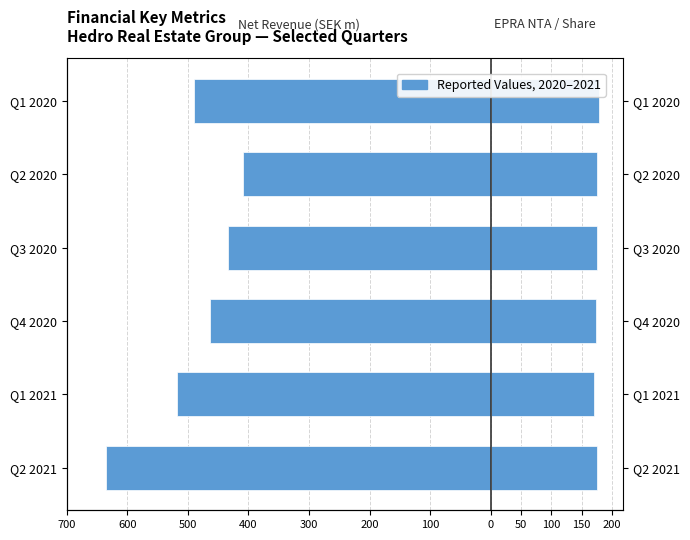

List the series in order of their peak value, highest first.

EPRA NTA per share, Net Revenue, SEK m